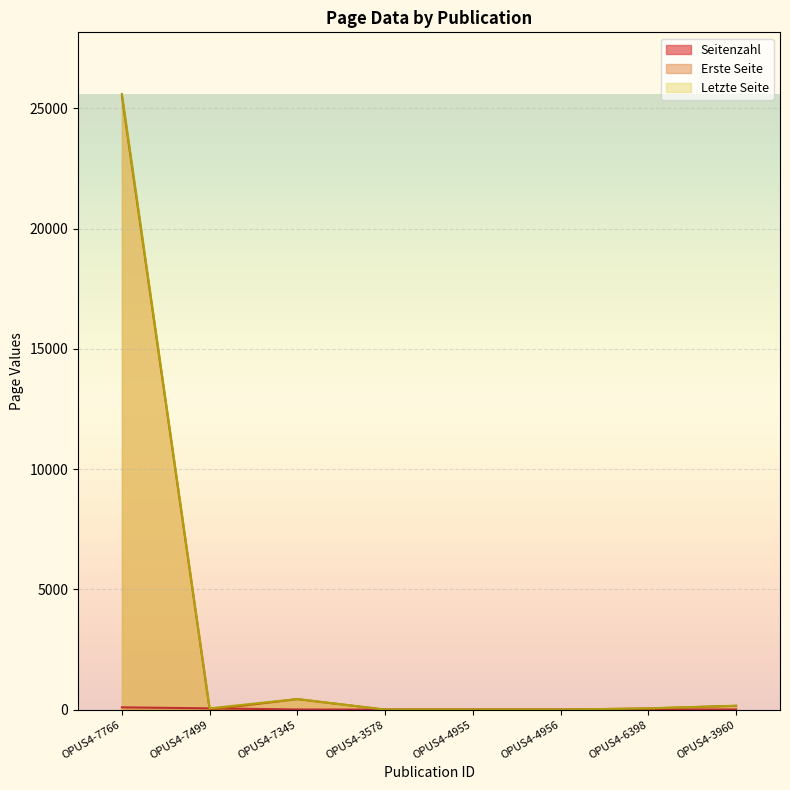

True or false: Seitenzahl and Letzte Seite cross at least once.

False